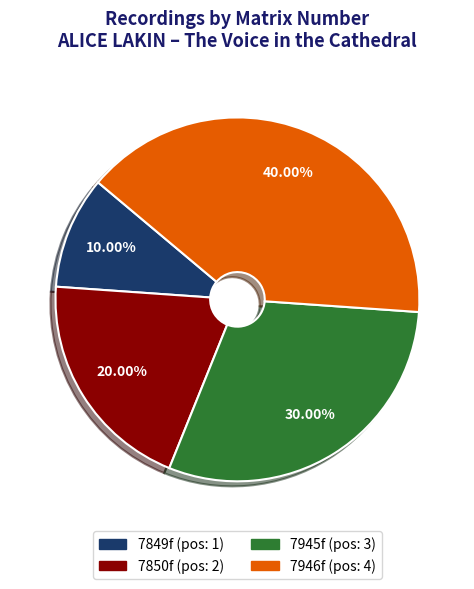

Is it true that 7946f is 40% of the pie?

True